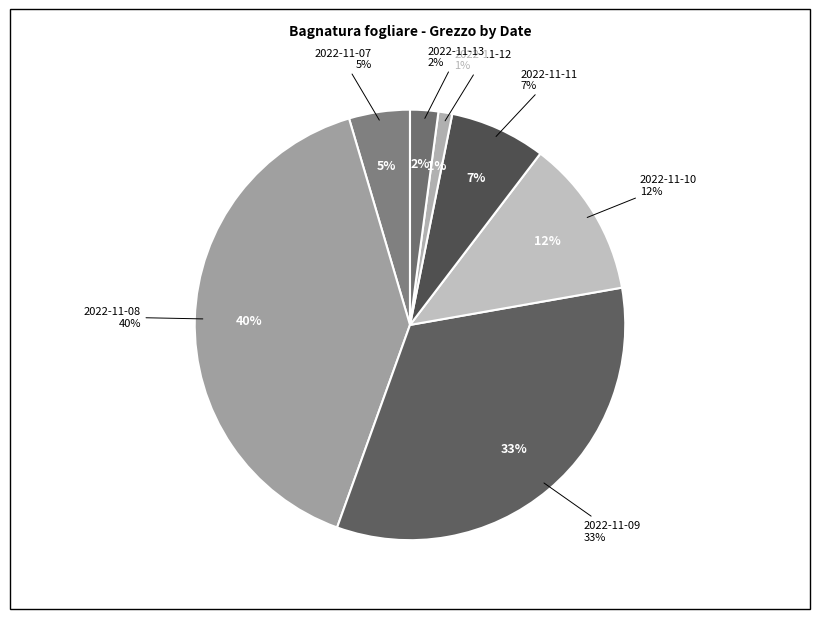

Is there a majority slice in this chart?

No